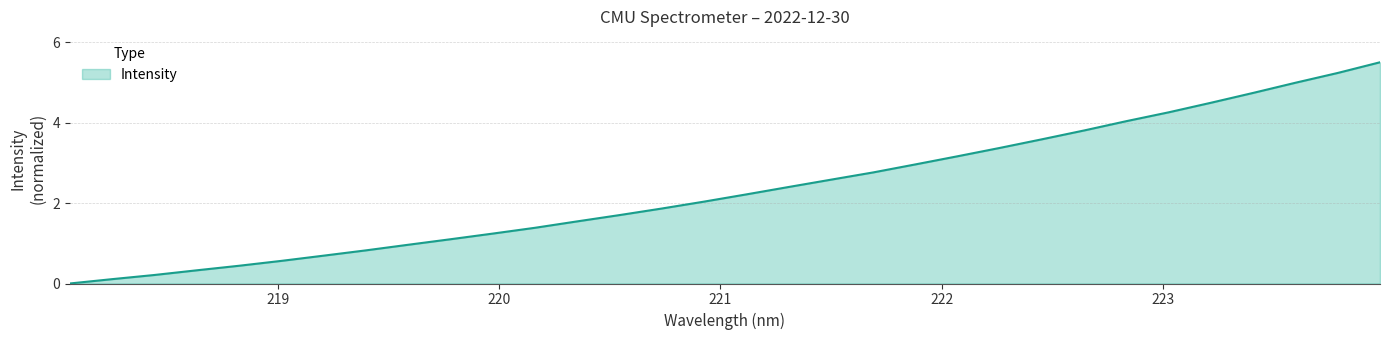

What is the greatest value displayed?

5.5